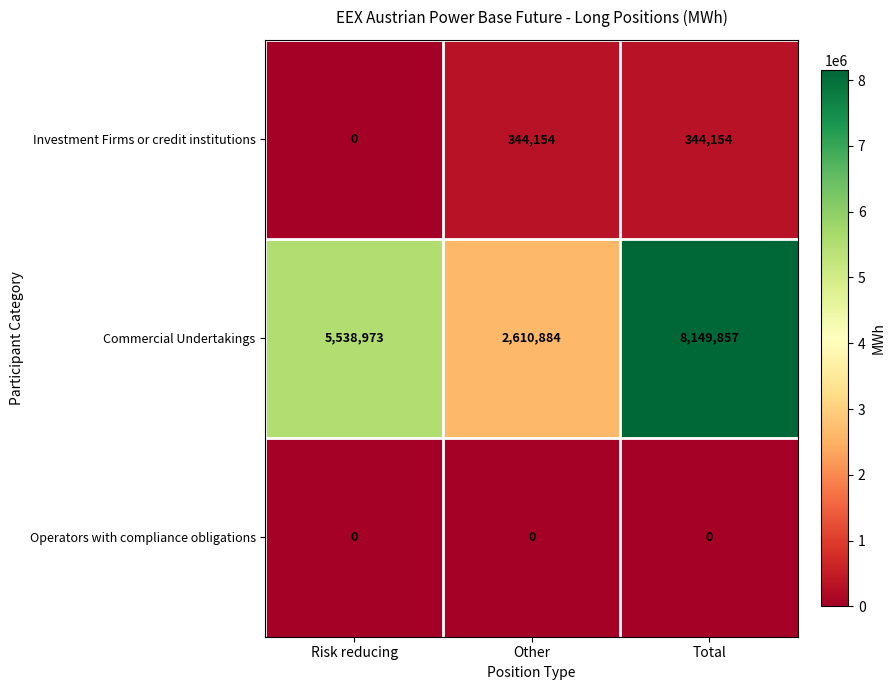

Count the number of categories in the chart.

3